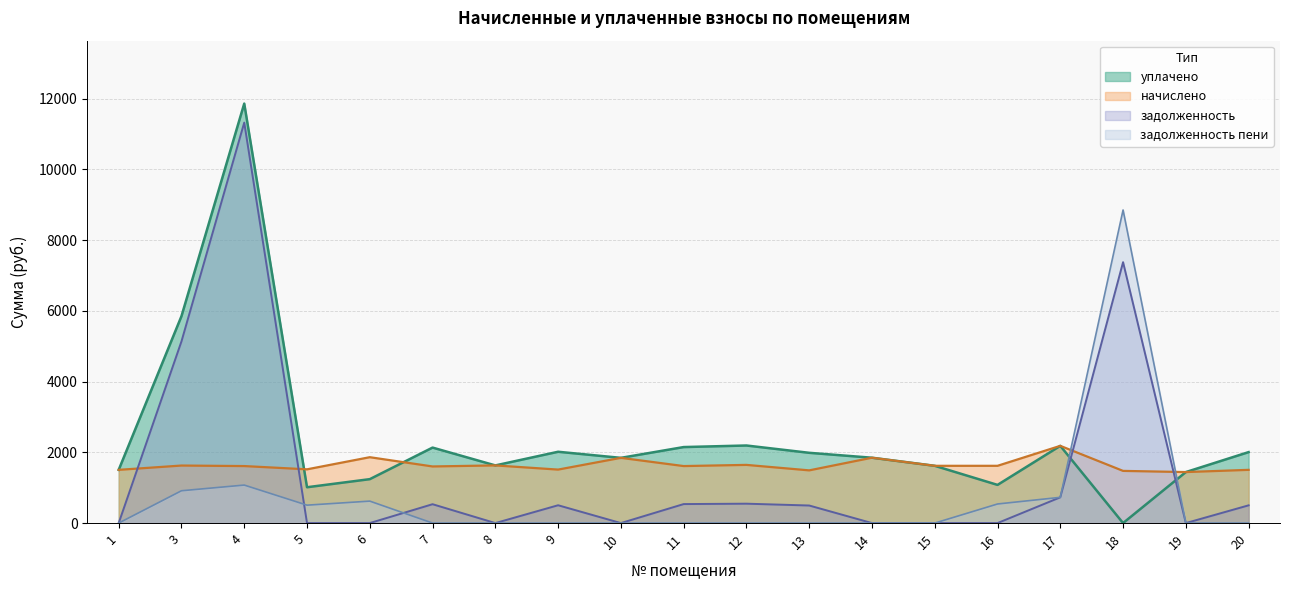

Between 1 and 17, which is larger?

17